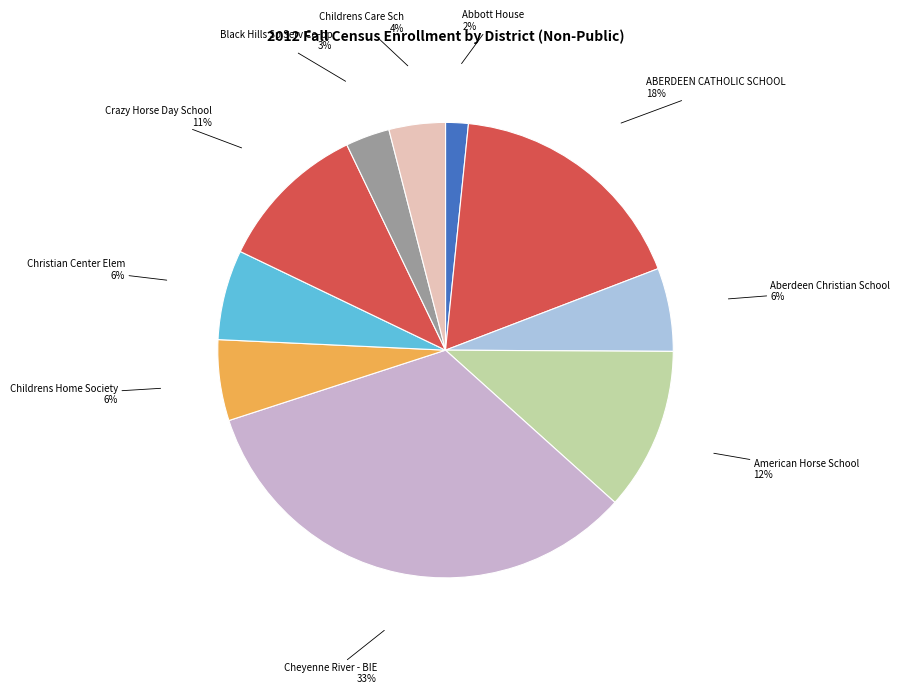

Approximately how many times larger is the value at ABERDEEN CATHOLIC SCHOOL compared to Crazy Horse Day School?

1.6